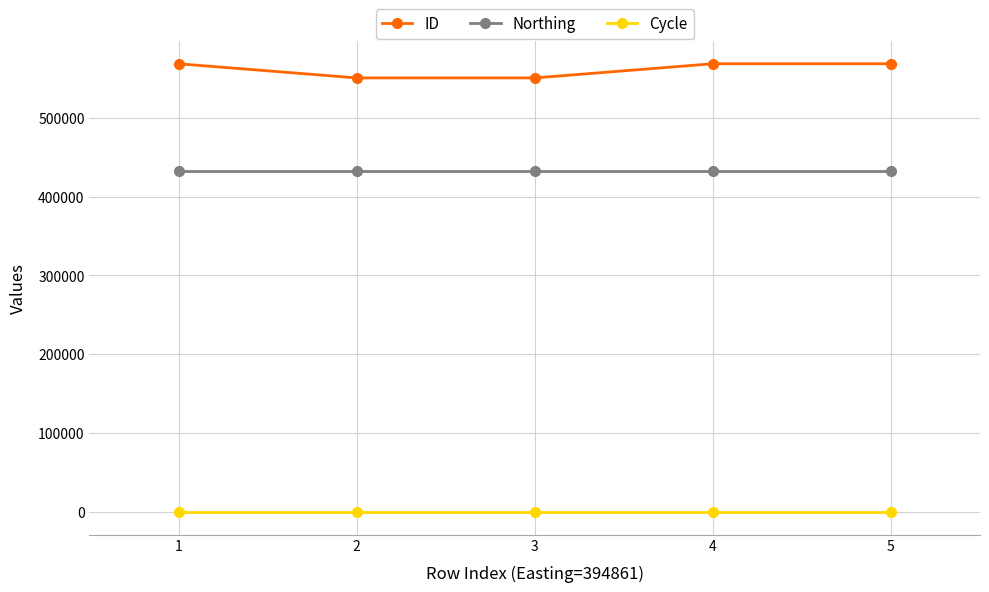

What is the difference between the highest and lowest values at 1?

568126